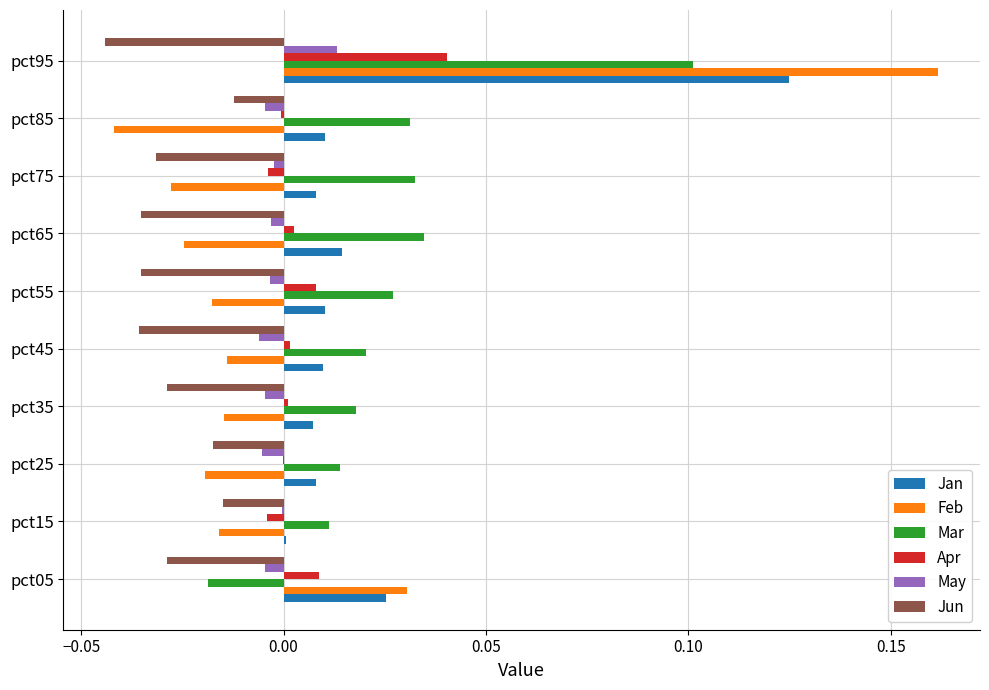

What are all the series names shown in the legend?

Jan, Feb, Mar, Apr, May, Jun